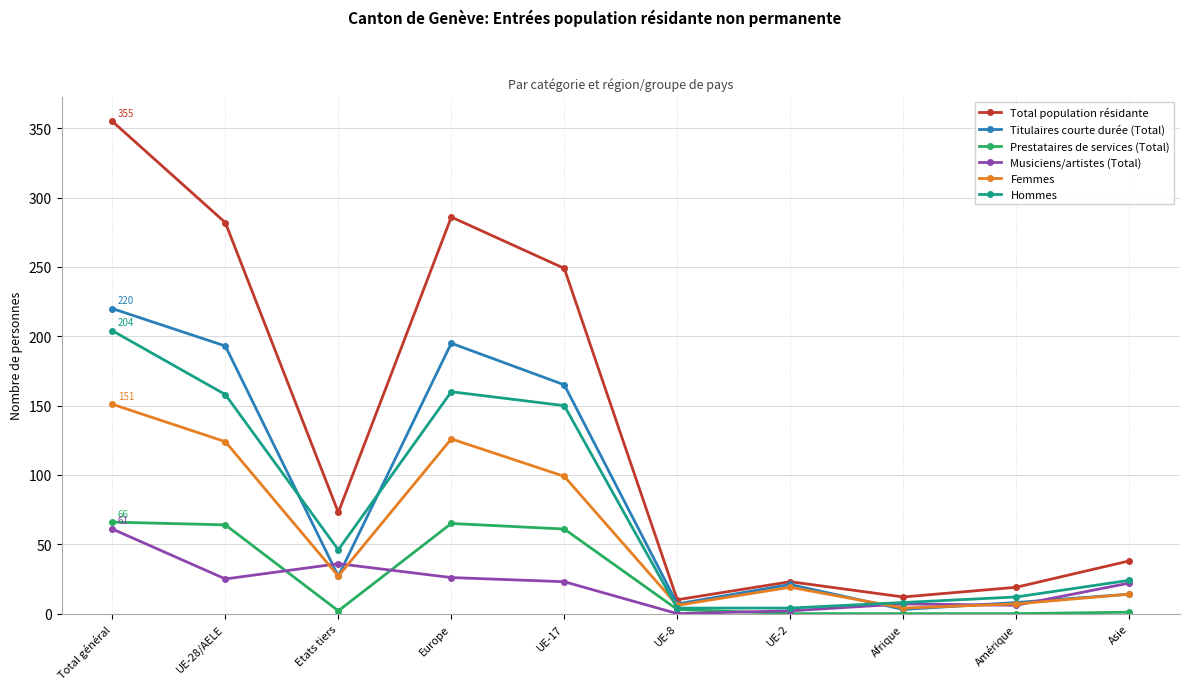

What is the average value of the Femmes series?

58